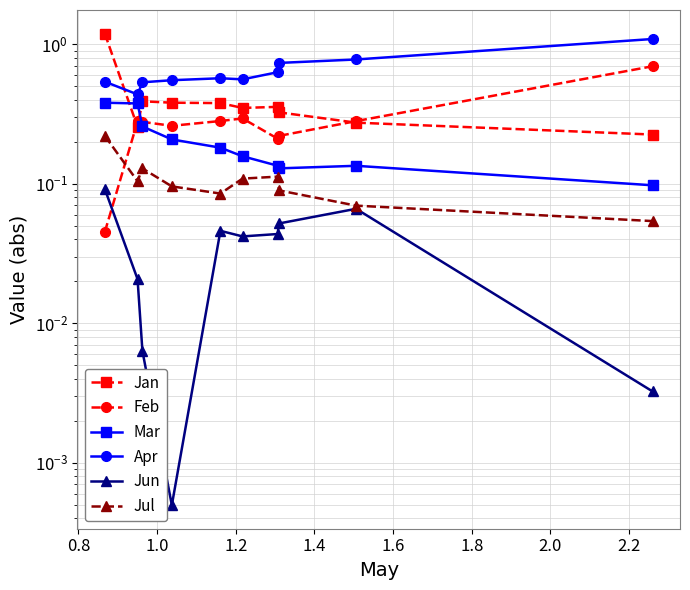

How many series are shown in this chart?

6